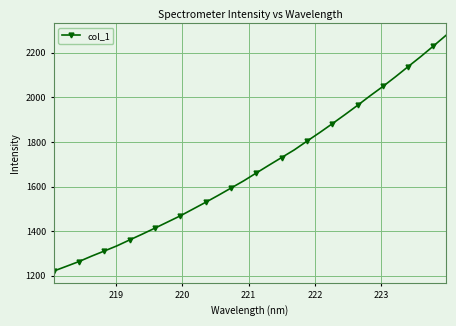

What is the value of the 28th point from the left?

2092.5